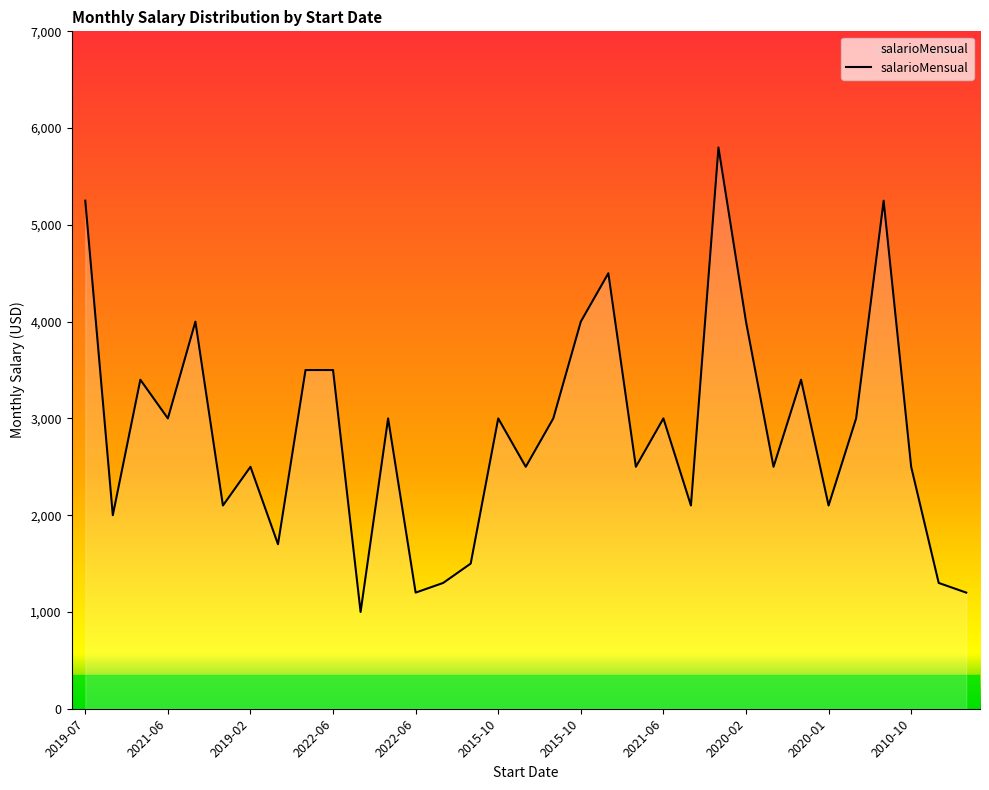

What is the difference between the maximum and minimum values?

4800